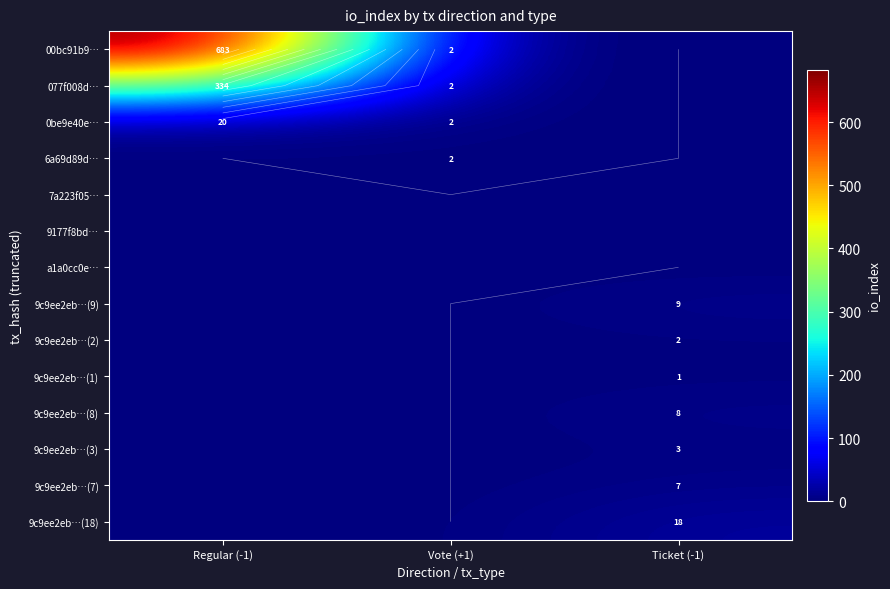

The 9c9ee2eb…(3) series shows 3 at Ticket (-1). True or false?

True